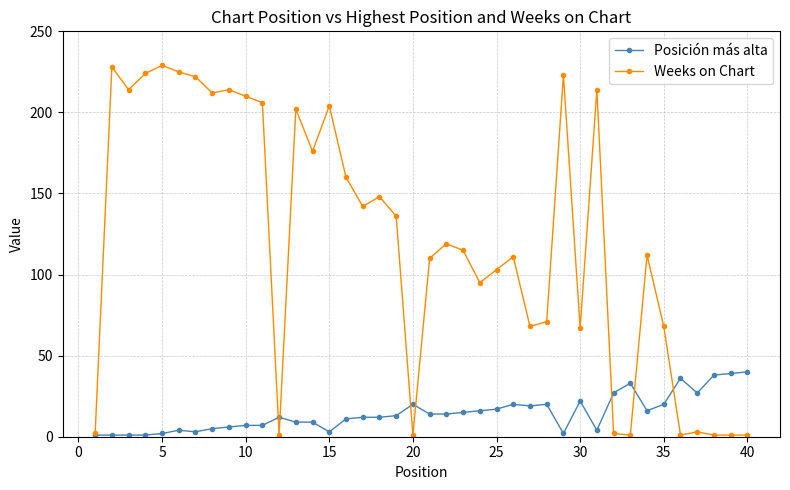

Count the number of data series in this chart.

2